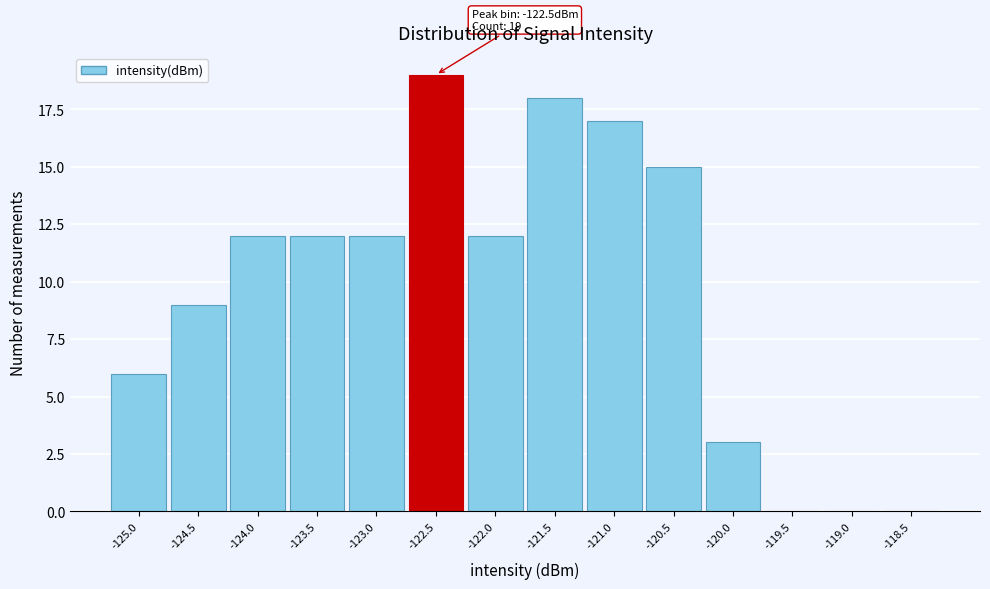

Reading left to right, what are all the values shown in this chart?

-125.0=6	-124.5=9	-124.0=12	-123.5=12	-123.0=12	-122.5=19	-122.0=12	-121.5=18	-121.0=17	-120.5=15	-120.0=3	-119.5=0	-119.0=0	-118.5=0